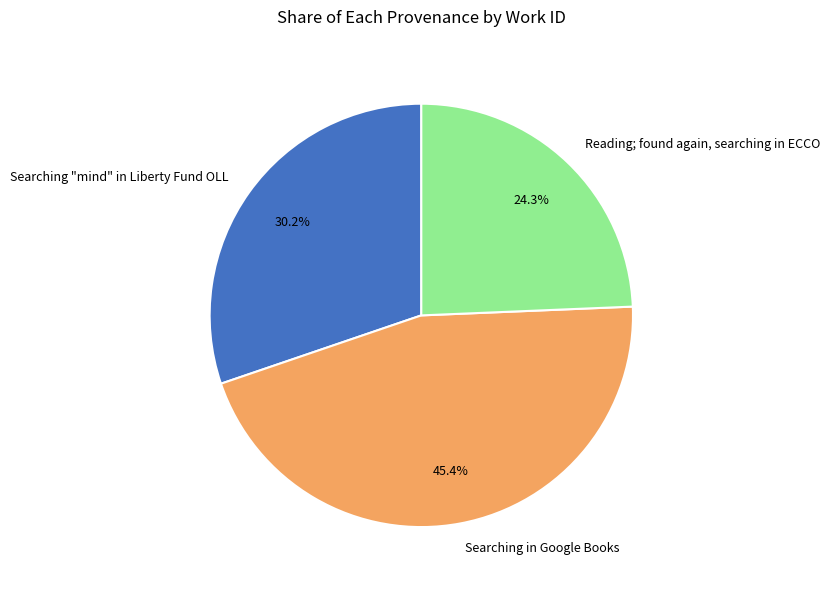

To the nearest percent, what is the difference between the largest and smallest slice percentages?

21%